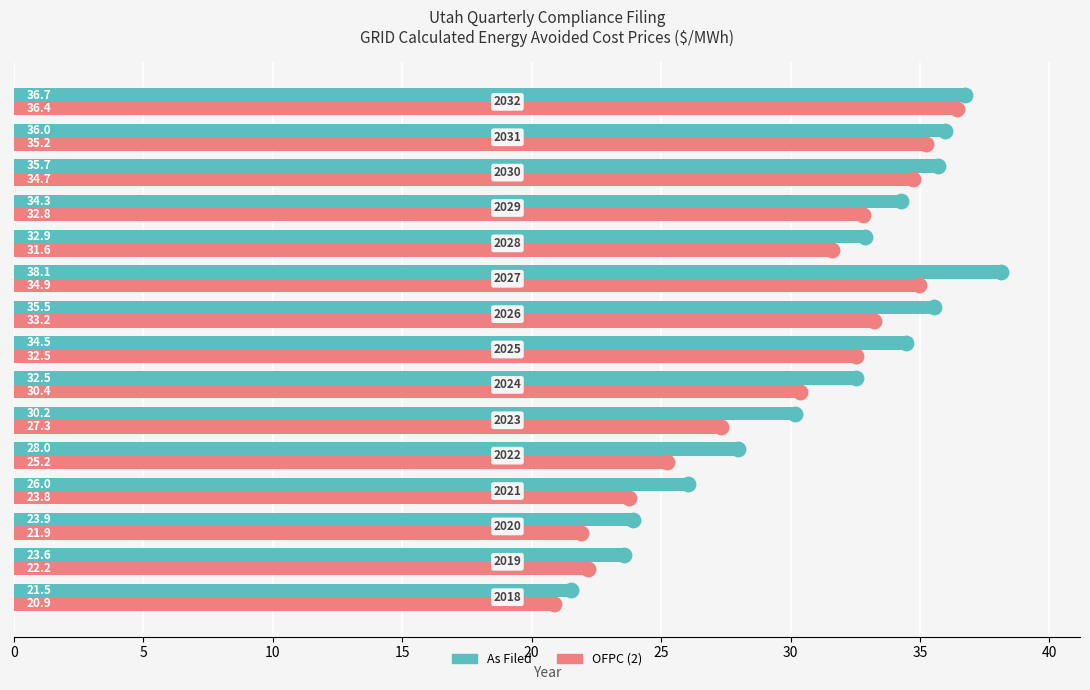

What are all the series names shown in the legend?

As Filed, OFPC (2)